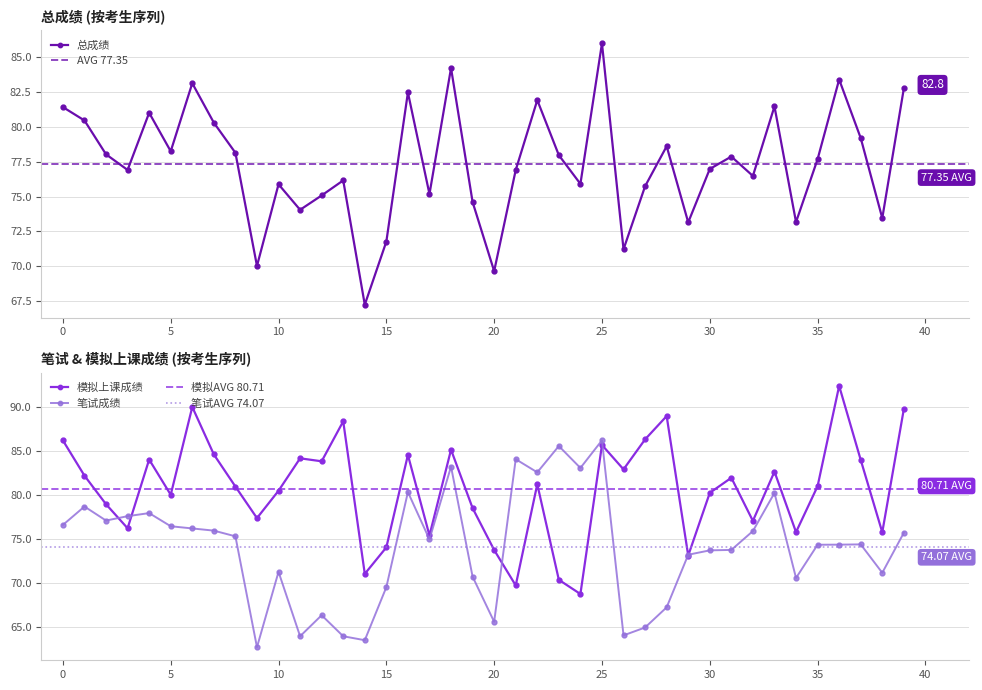

Reading left to right, transcribe all the data shown in this chart.

总成绩: 81.4	80.5	78.0	76.9	81.0	78.2	83.1	80.3	78.1	70.0	75.9	74.0	75.1	76.2	67.2	71.8	82.5	75.2	84.2	74.6	69.7	76.9	81.9	78.0	75.9	86.0	71.2	75.7	78.6	73.2	77.0	77.9	76.5	81.5	73.2	77.7	83.4	79.2	73.5	82.8
模拟上课成绩: 86.2	82.2	79.0	76.2	84.1	80.0	90.1	84.6	81.0	77.4	80.5	84.2	83.9	88.4	71.0	74.0	84.6	75.4	85.2	78.5	73.7	69.7	81.2	70.3	68.7	85.7	82.9	86.4	89.0	73.1	80.3	82.0	77.1	82.7	75.8	81.0	92.5	84.0	75.8	89.8
笔试成绩: 76.6	78.7	77.1	77.6	78.0	76.5	76.2	76.0	75.3	62.6	71.2	63.9	66.3	63.9	63.5	69.5	80.3	75.0	83.2	70.7	65.5	84.1	82.6	85.6	83.1	86.2	64.0	64.9	67.2	73.2	73.7	73.8	75.9	80.2	70.5	74.3	74.3	74.4	71.1	75.7